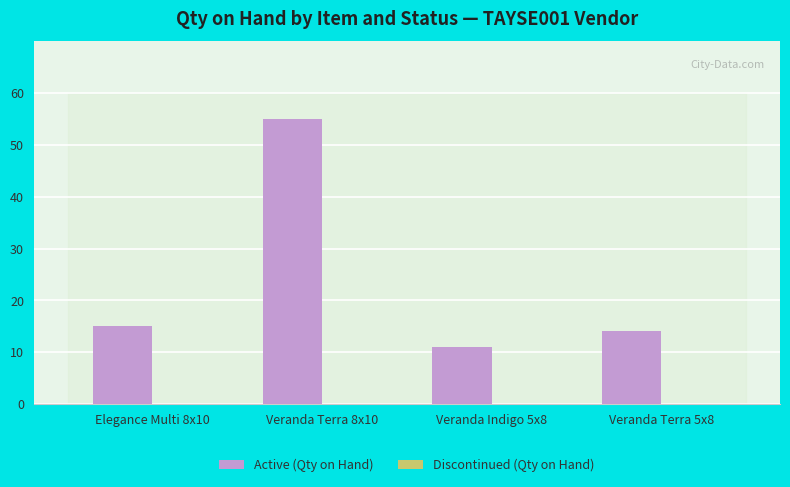

What is the value of the 3rd bar from the left?

11